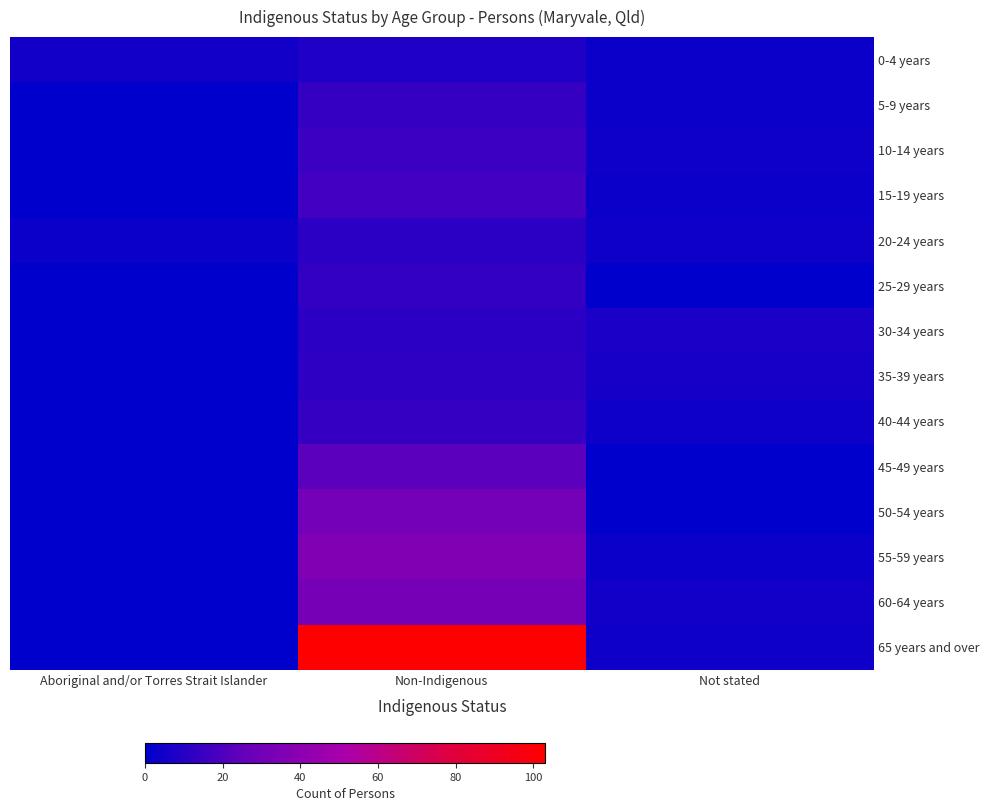

At Aboriginal and/or Torres Strait Islander, list the series in order from smallest to largest.

5-9 years, 10-14 years, 15-19 years, 25-29 years, 30-34 years, 35-39 years, 40-44 years, 45-49 years, 50-54 years, 55-59 years, 60-64 years, 65 years and over, 20-24 years, 0-4 years